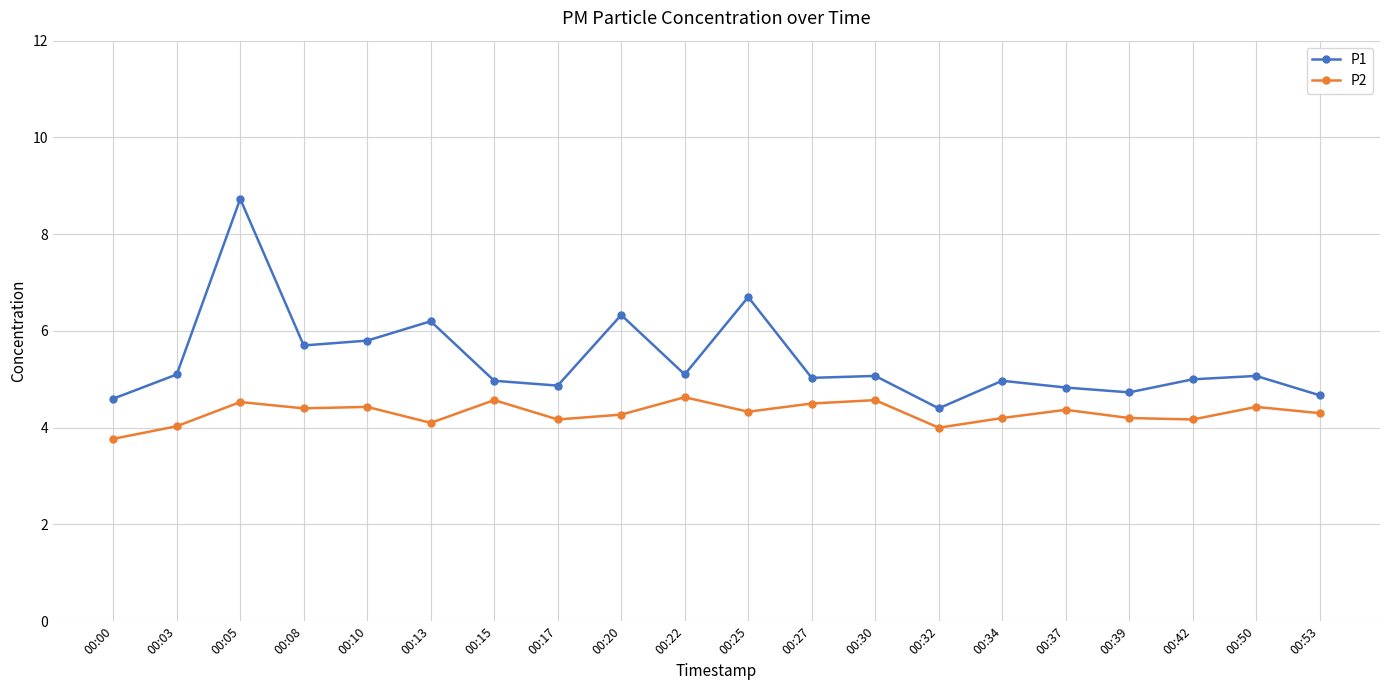

True or false: P2 and P1 cross at least once.

False